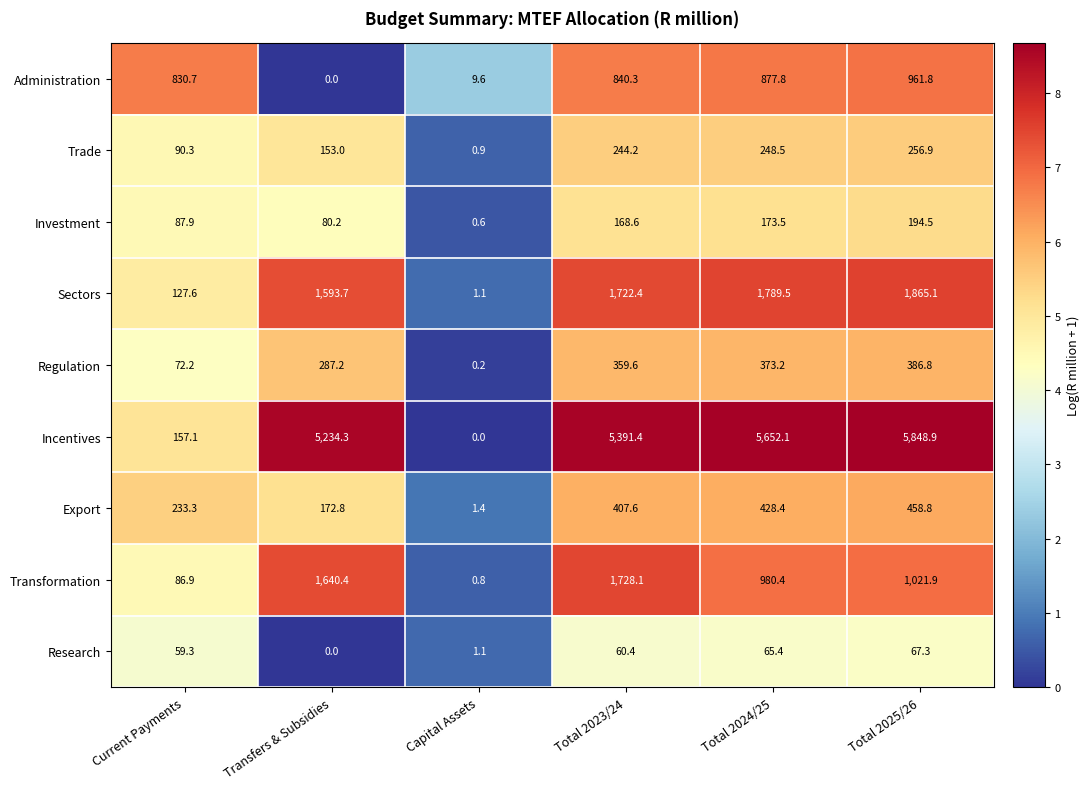

Where is Administration nearest to the value 480?

Current Payments